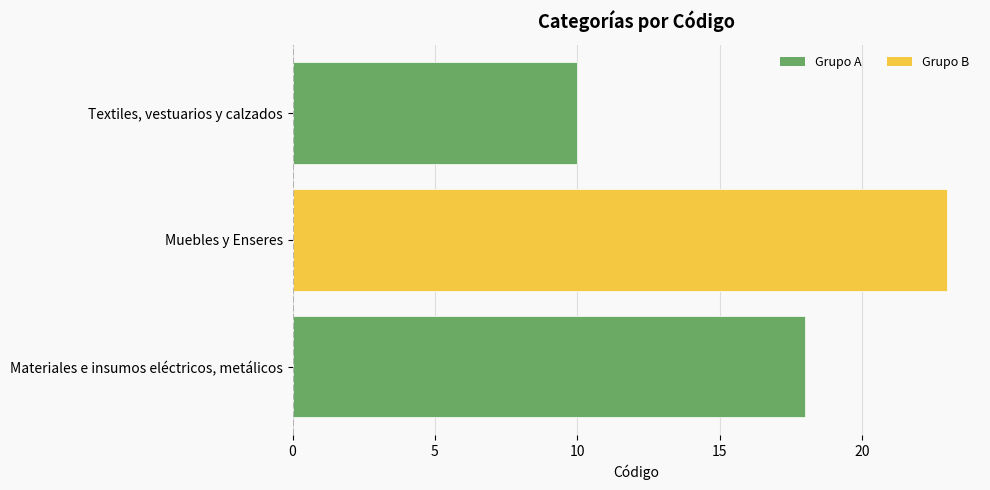

Are the bars horizontal?

Yes